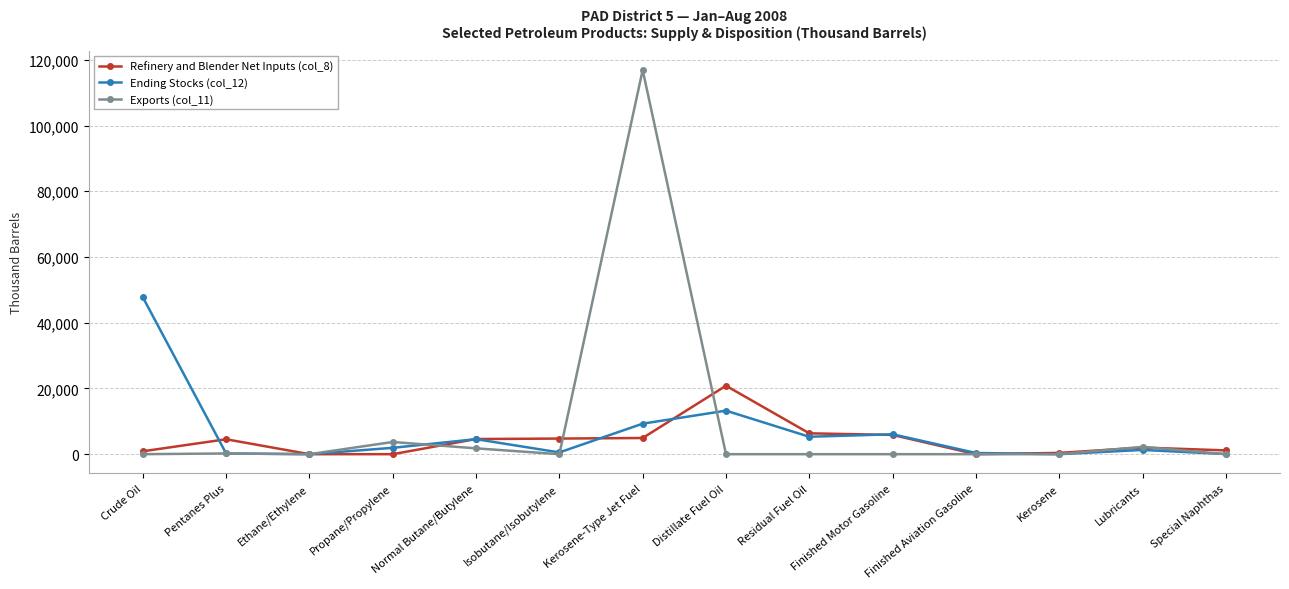

The Refinery and Blender Net Inputs (col_8) series shows 4542 at Pentanes Plus. True or false?

True